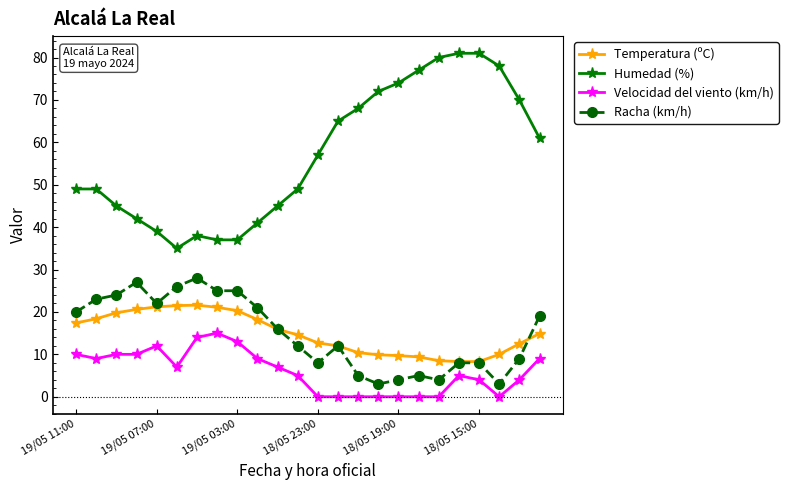

True or false: Racha (km/h) has more than 0 interior local peaks.

True